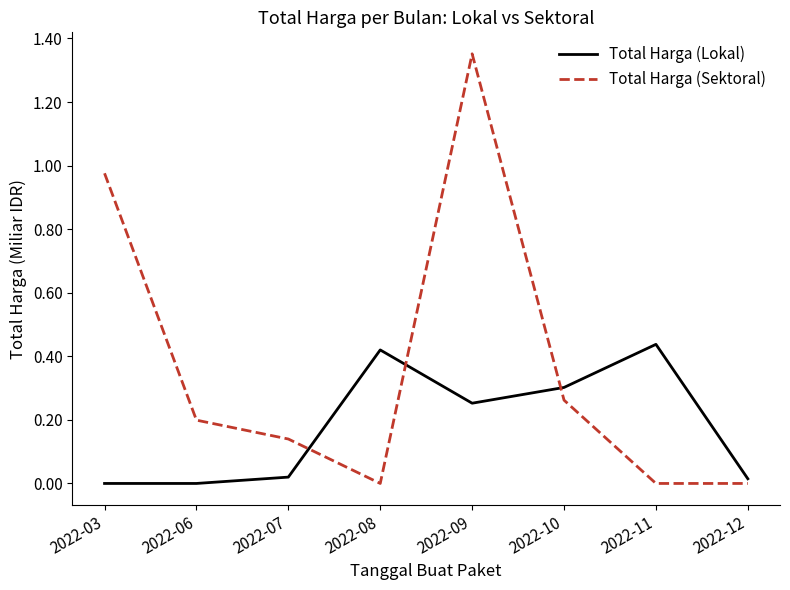

Is the value of Total Harga (Lokal) at 2022-09 greater than the value of Total Harga (Sektoral) at 2022-07?

Yes